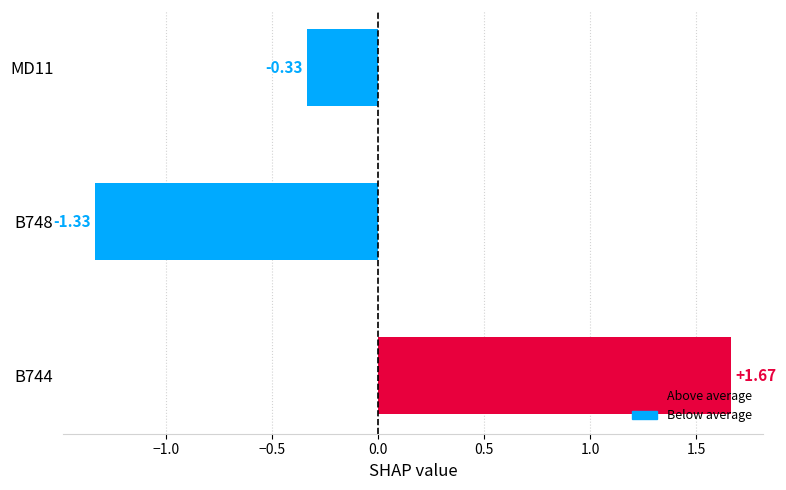

What is the difference between the values at B748 and B744?

3.0